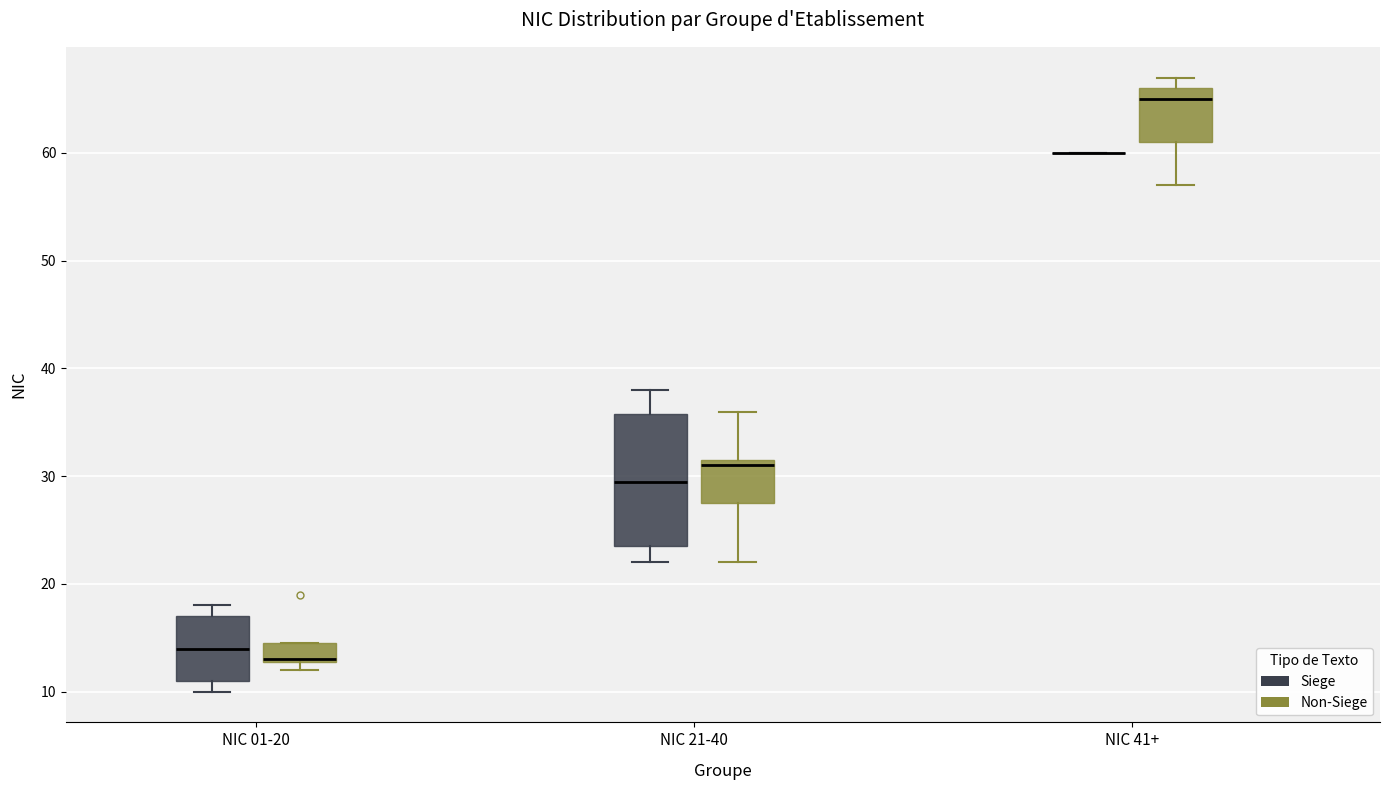

Which box is the tallest, from its lower edge to its upper edge?

NIC 21-40 (Siege)